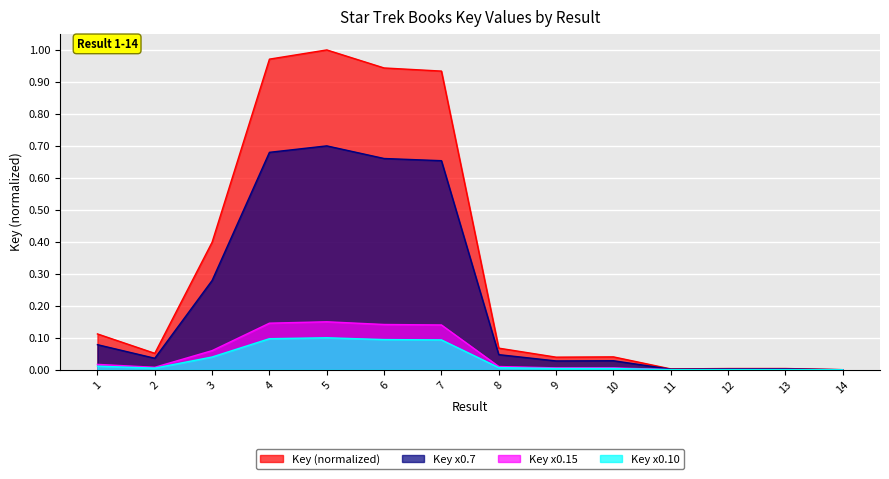

Between 2 and 10, which is larger?

2